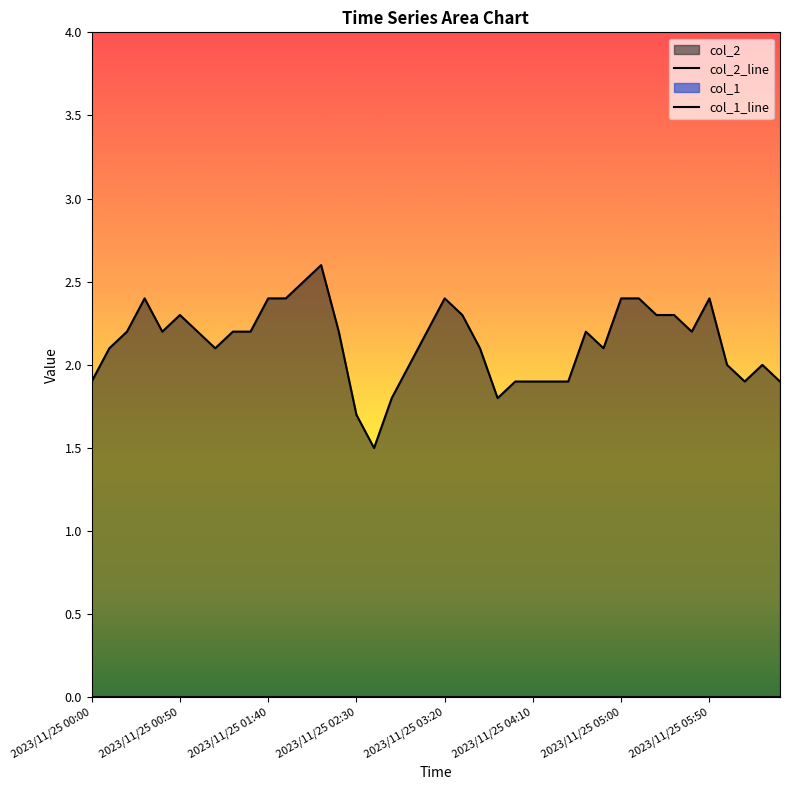

The value at 2023/11/25 02:50 is 1.8. True or false?

True